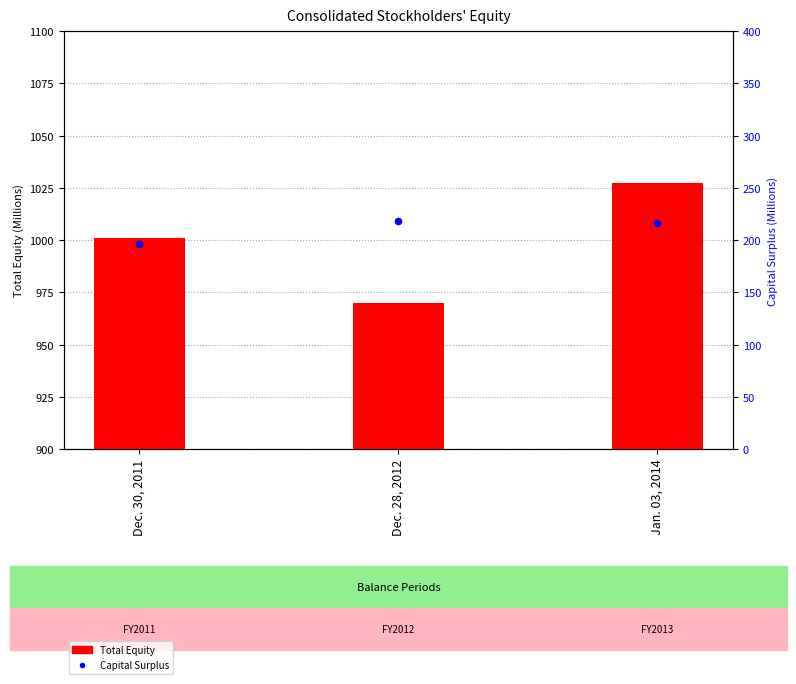

Is the value of Capital Surplus at Dec. 28, 2012 greater than the value of Total Equity at Dec. 30, 2011?

No